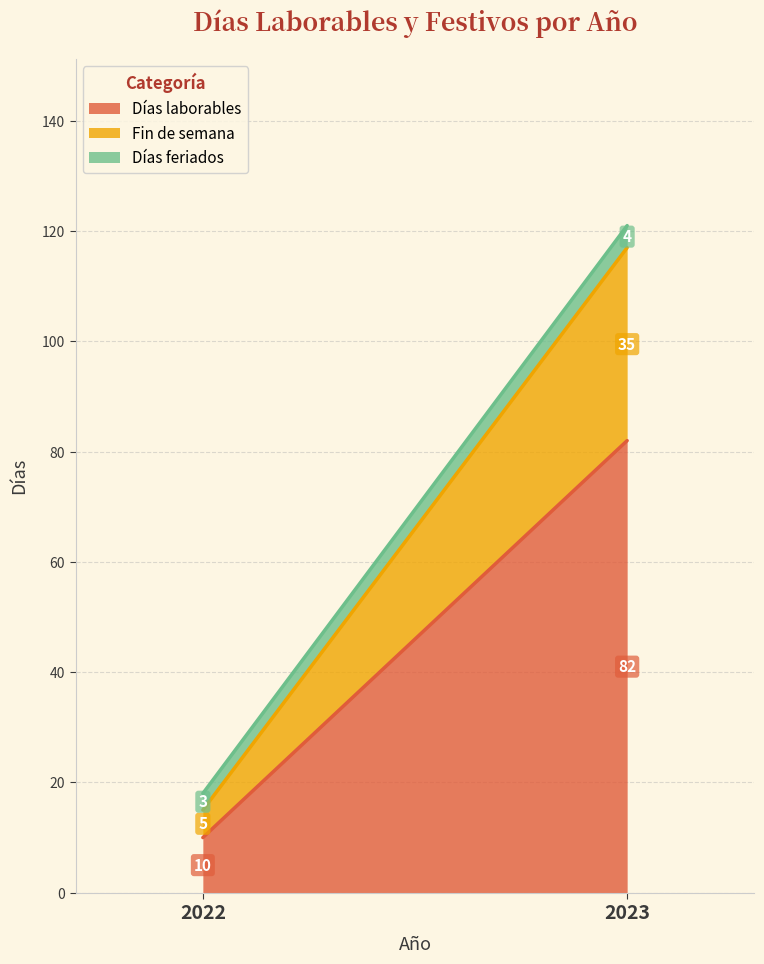

Between 2022 and 2023, which is larger?

2023